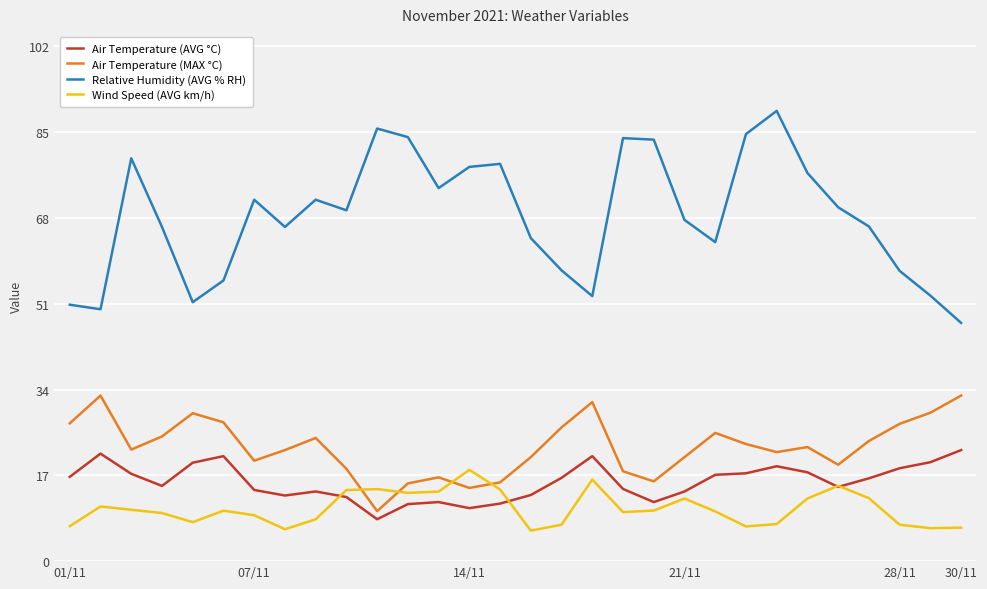

What is the greatest value displayed?

89.2